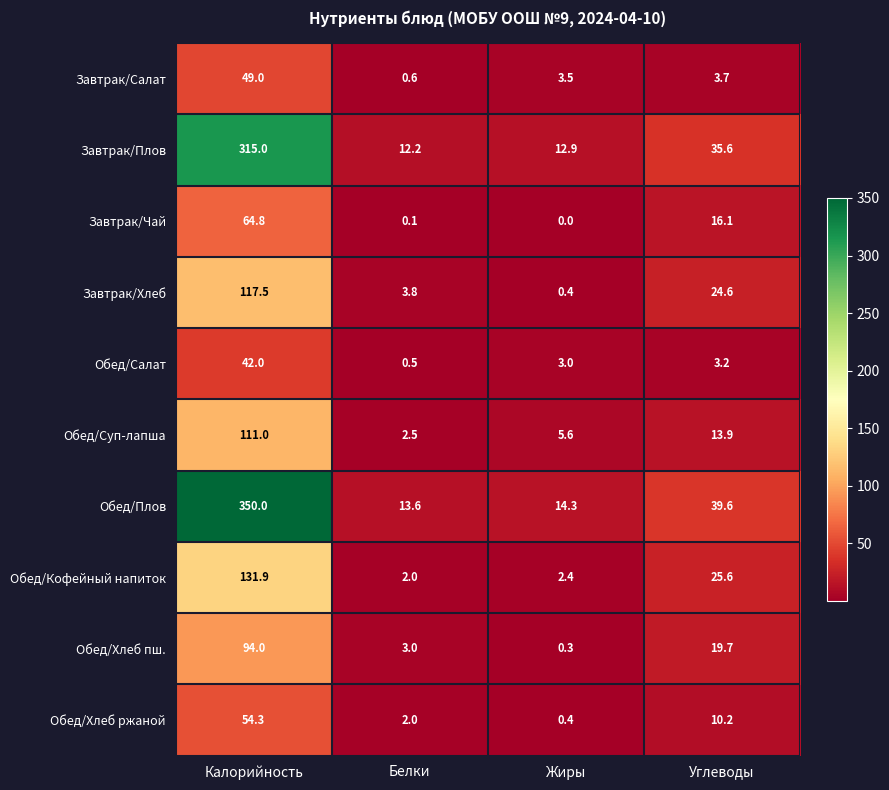

The Обед/Кофейный напиток series shows 1.0 at Белки. True or false?

False